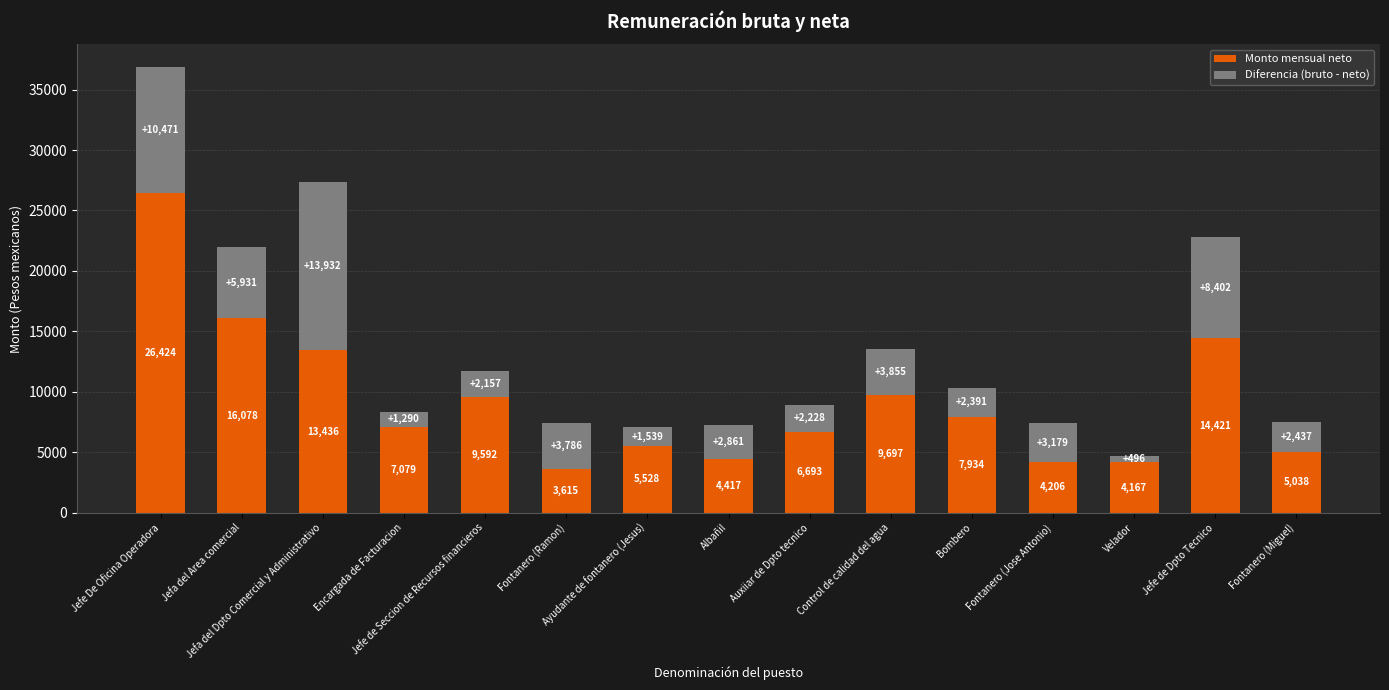

What is the highest value of the Monto mensual neto series?

26423.9